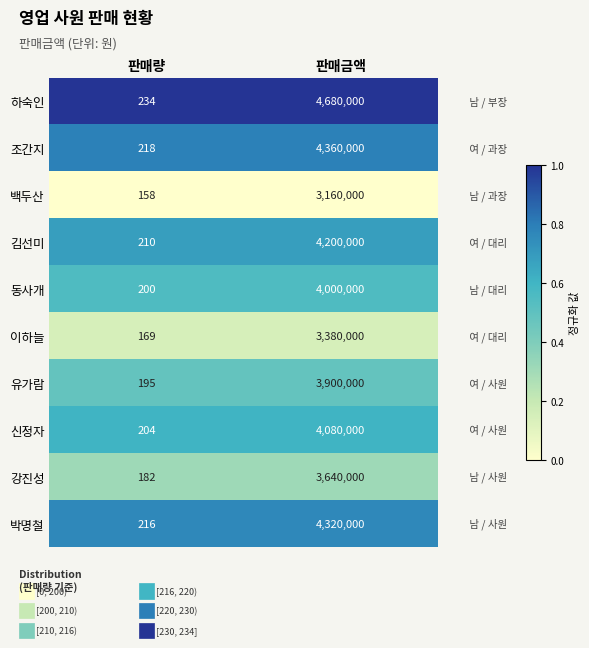

At which category does the chart reach its peak across all series?

판매금액